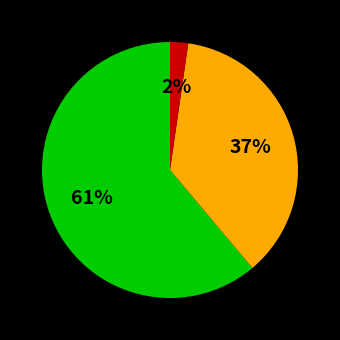

Is there a majority slice in this chart?

Yes